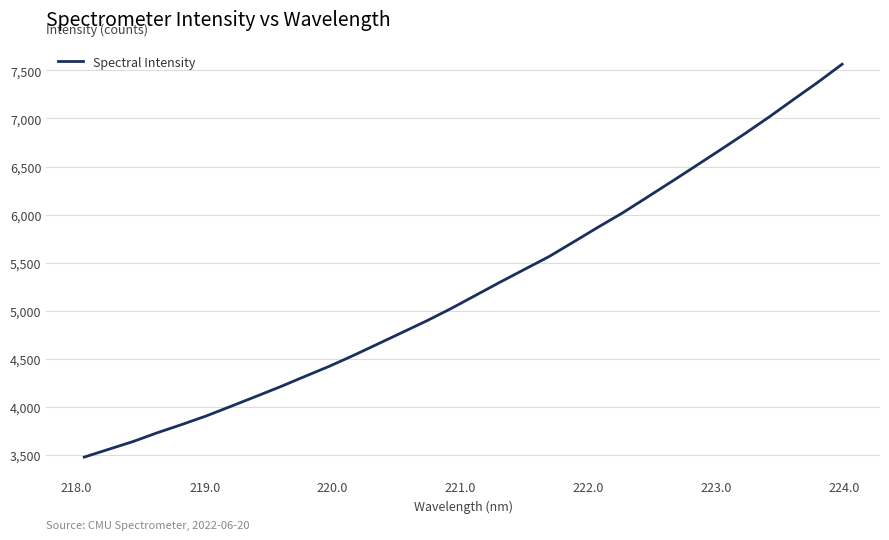

How many series are shown in this chart?

1